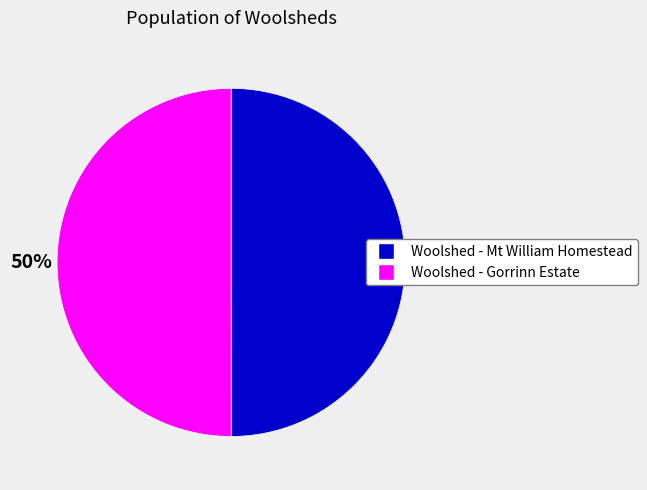

Count the number of slices in the pie.

2